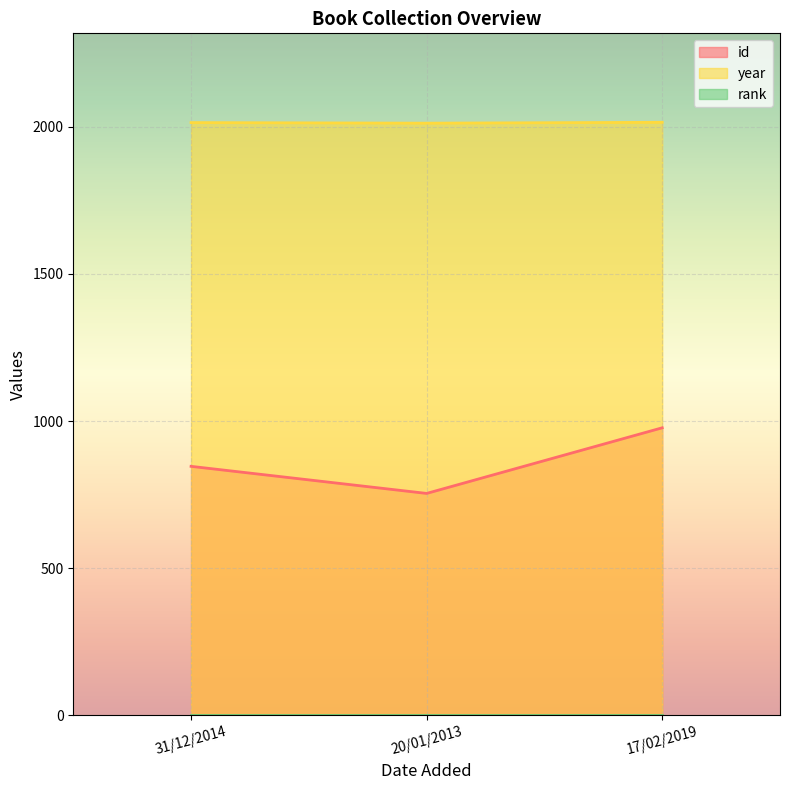

List the labels in order of year value, smallest first.

20/01/2013, 31/12/2014, 17/02/2019